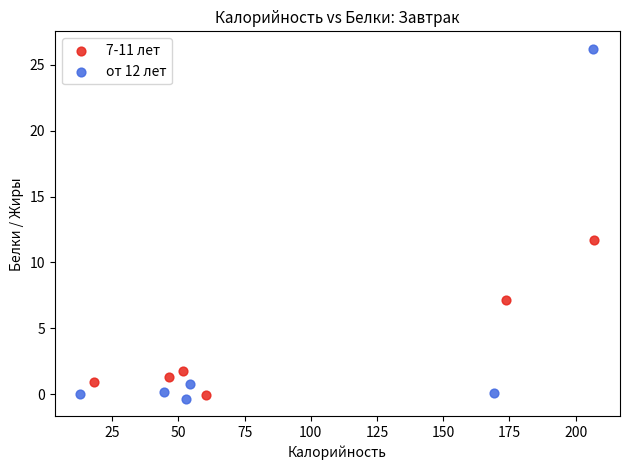

Which series contains the highest Y value?

от 12 лет